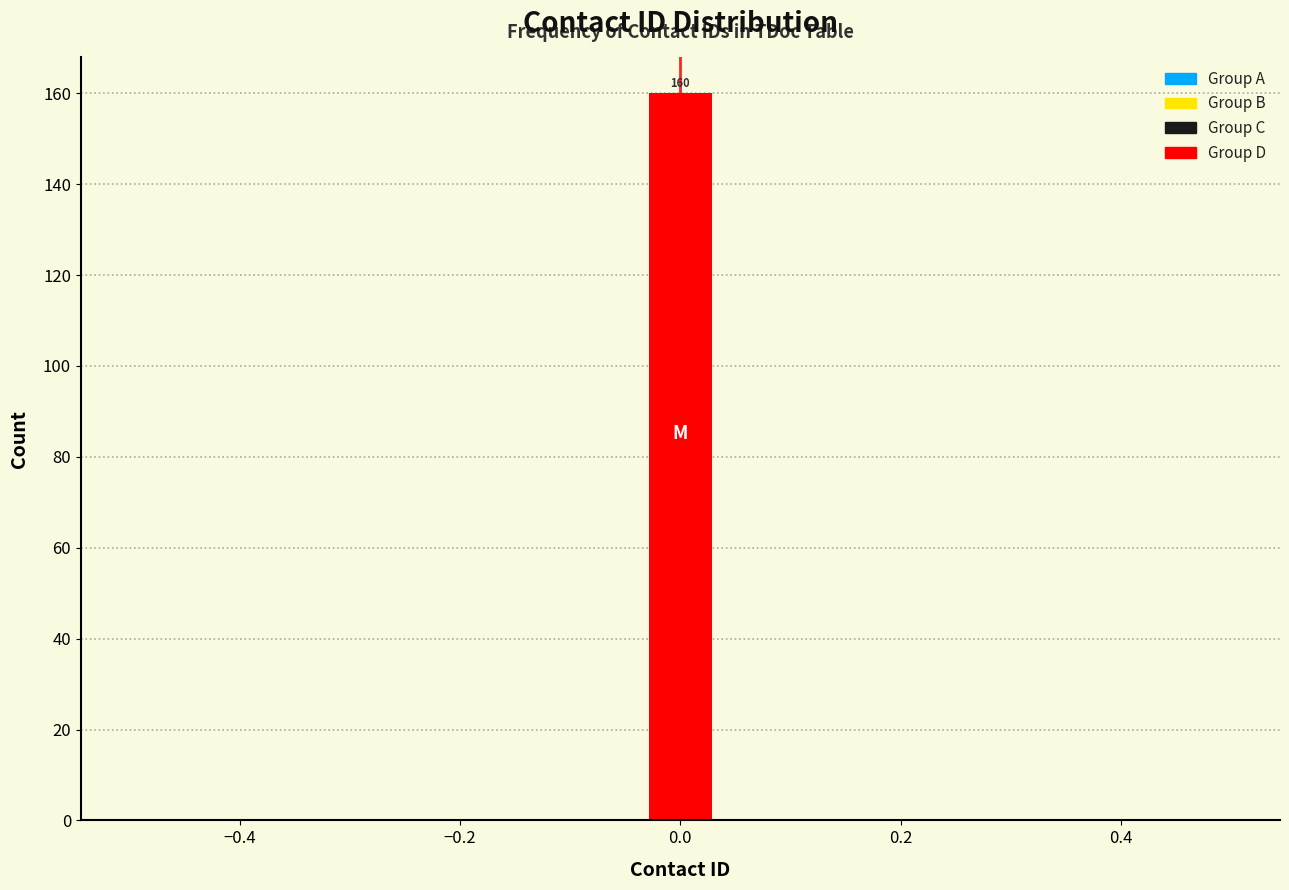

Around what value on the x-axis is the tallest bar? Give the approximate position of its centre, as read against the axis.

0.00